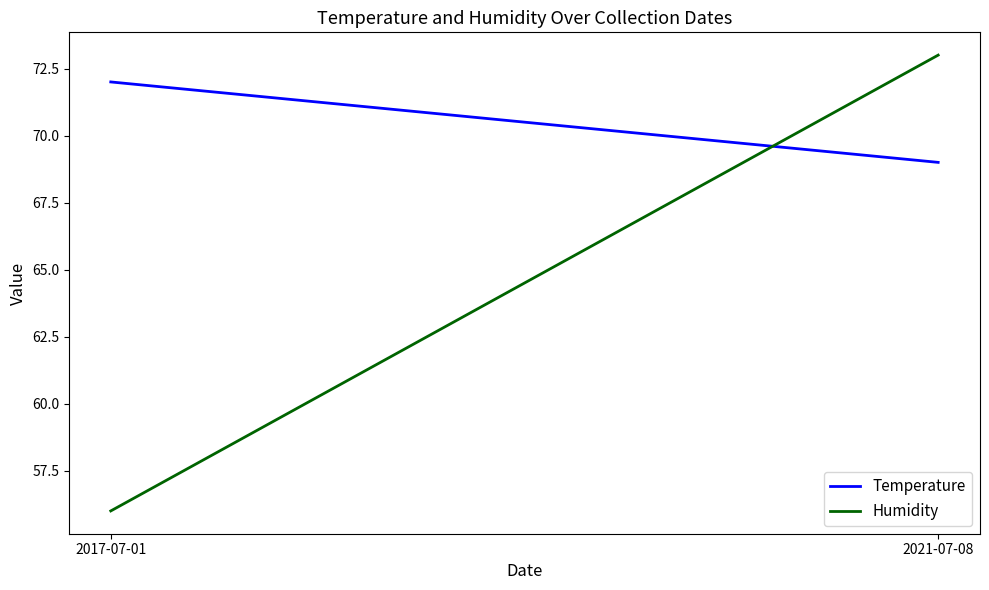

The Humidity series shows 18 at 2017-07-01. True or false?

False